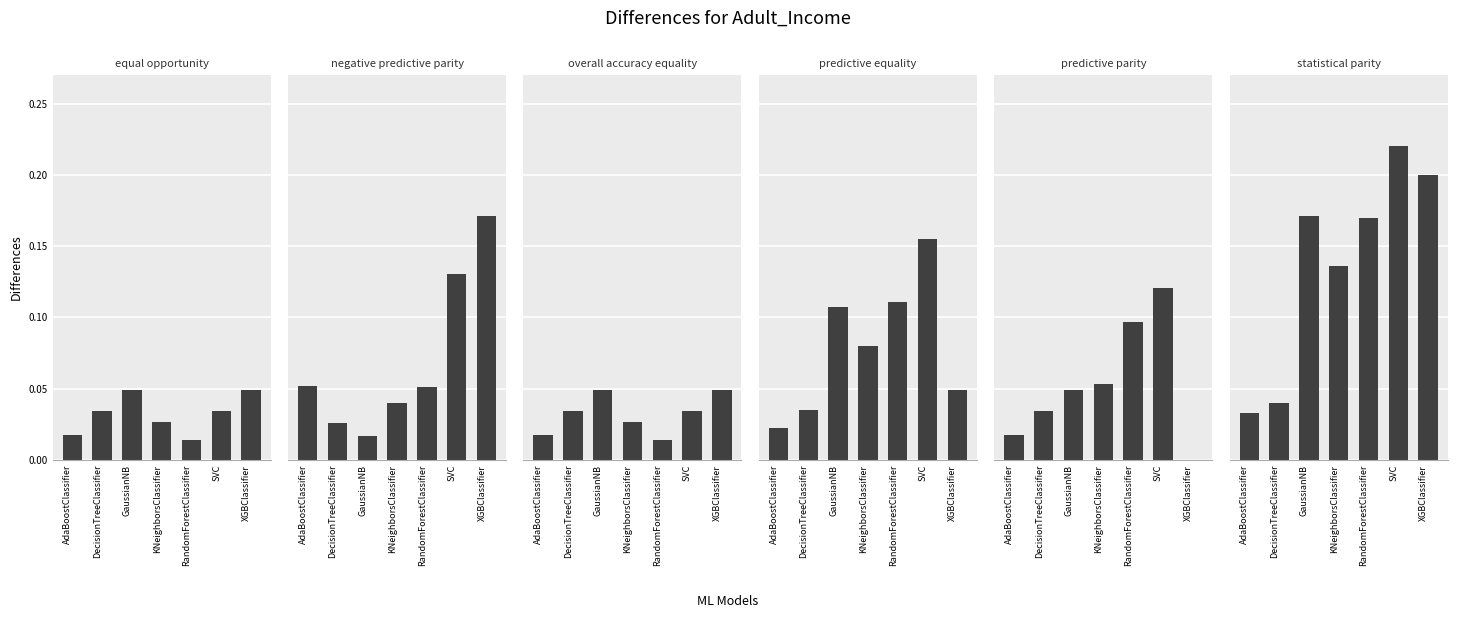

Between RandomForestClassifier and SVC, which is larger?

SVC